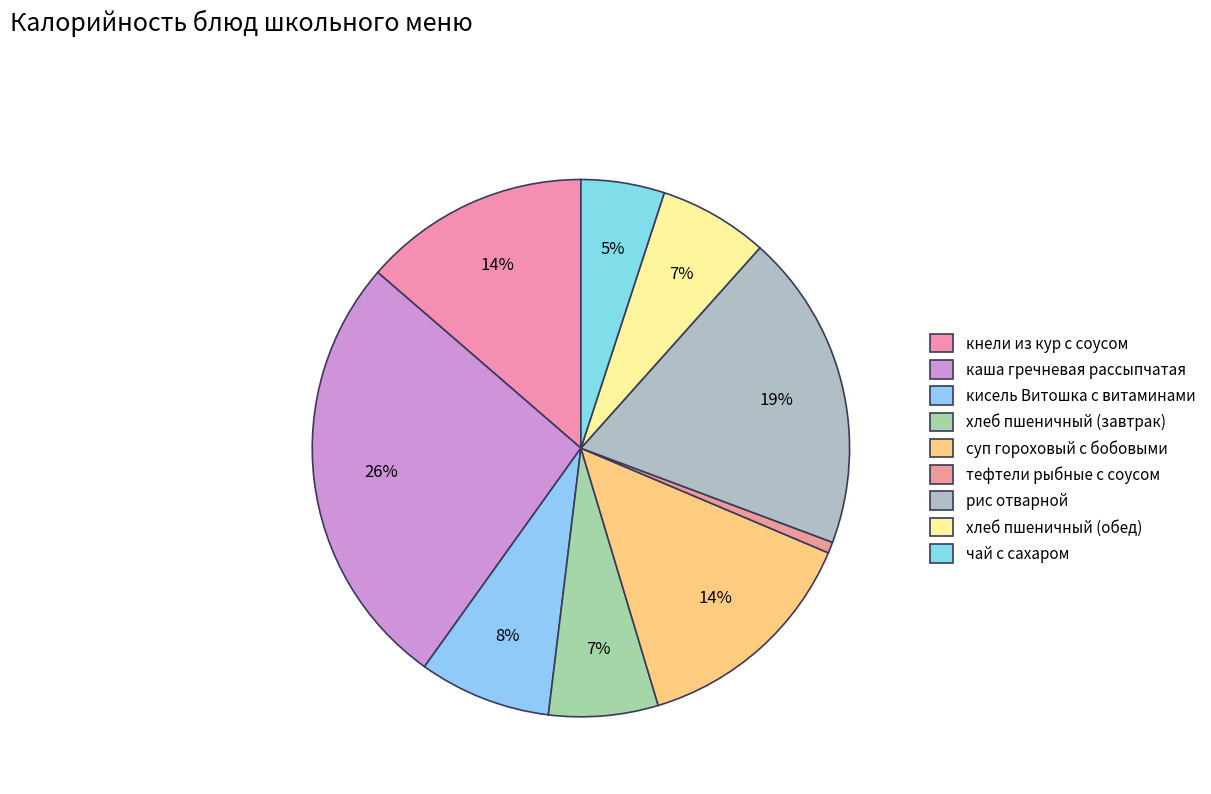

How many segments does this pie chart have?

9